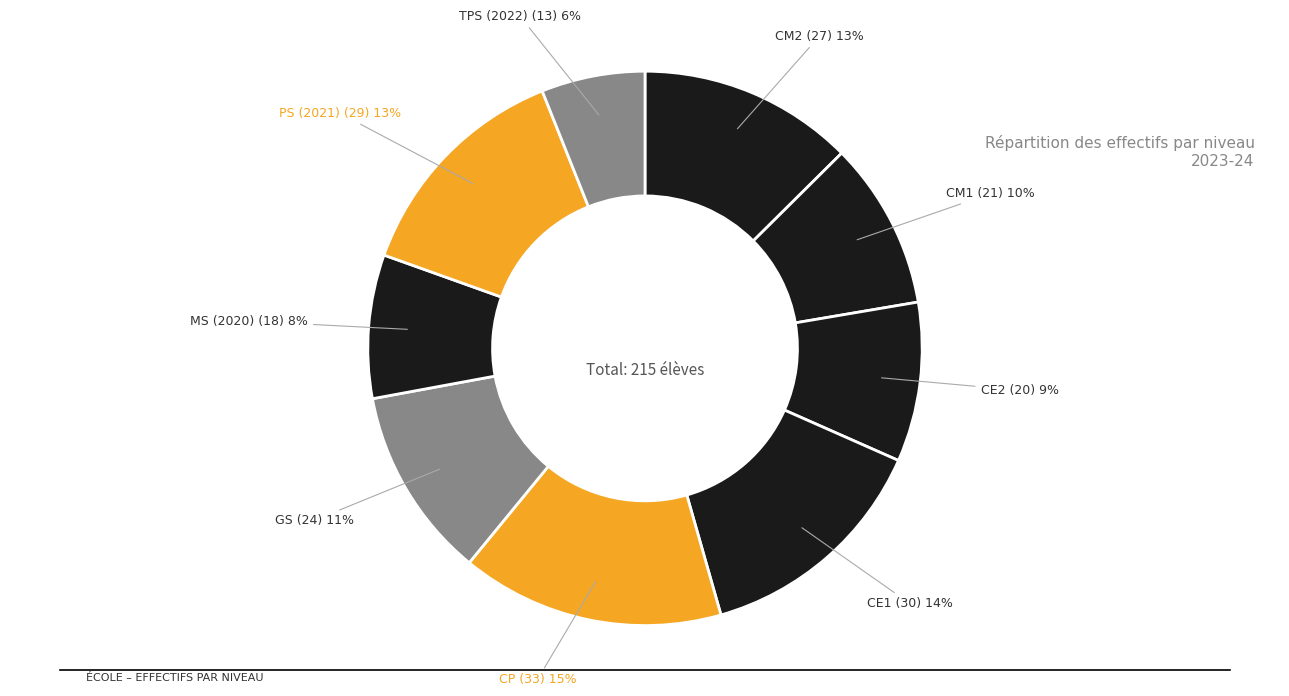

To the nearest percent, what is the average slice percentage?

11%